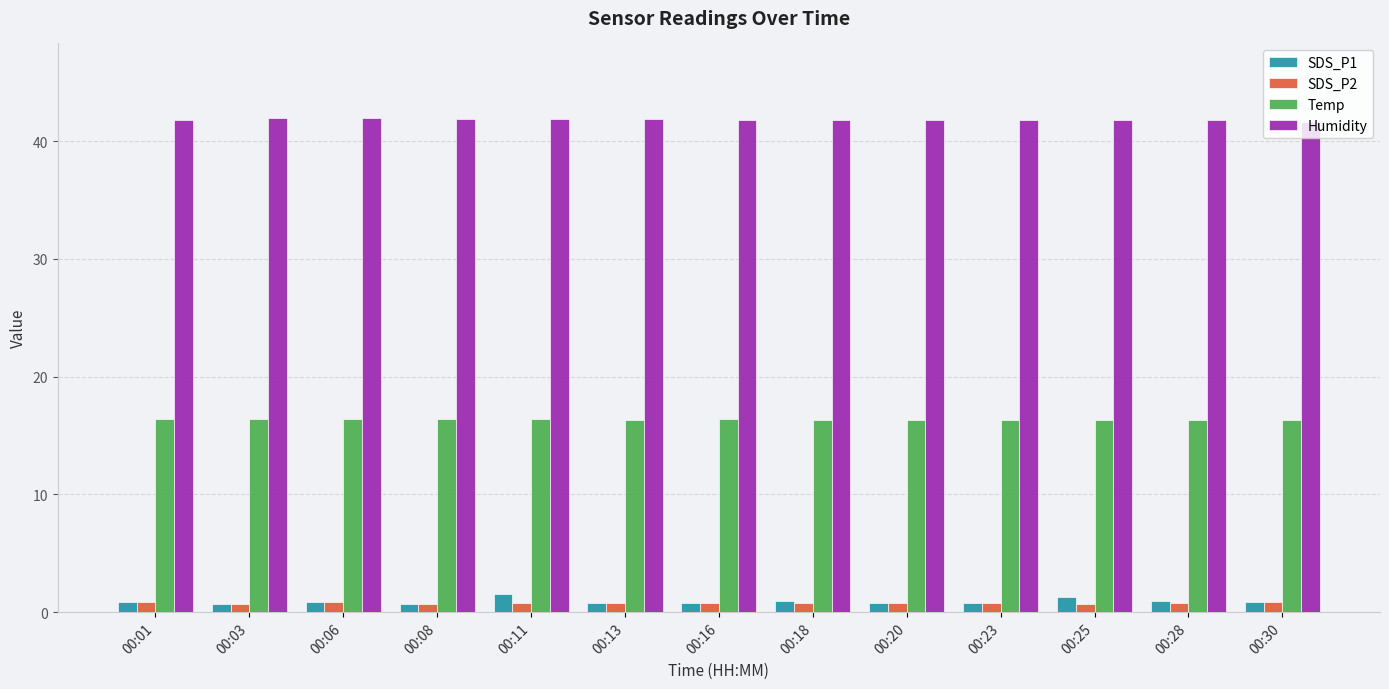

How many groups of bars are there?

13